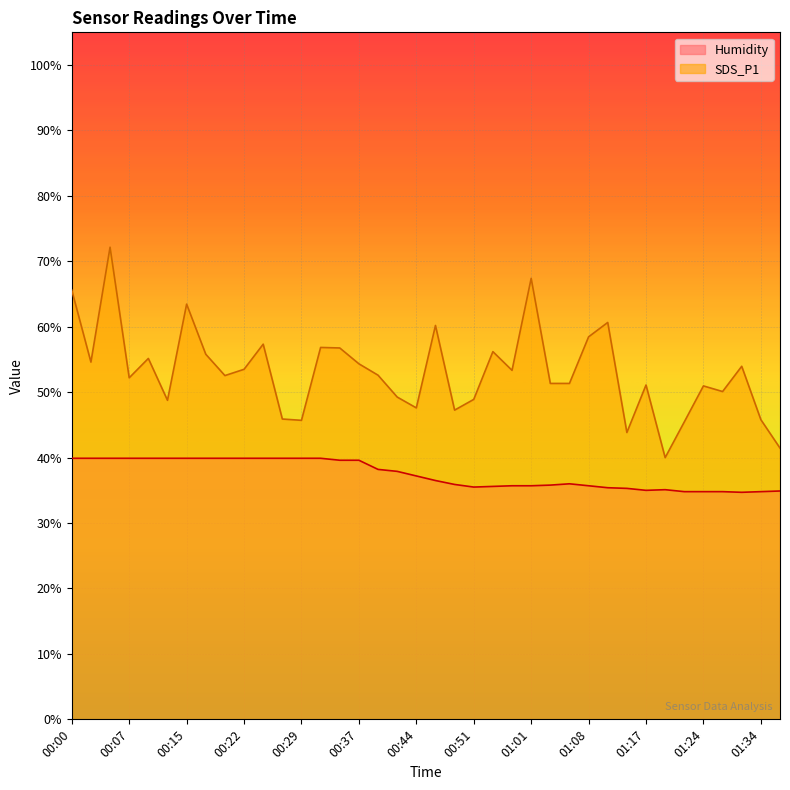

What is the value of the Humidity point at the 20th from the left?

36.5